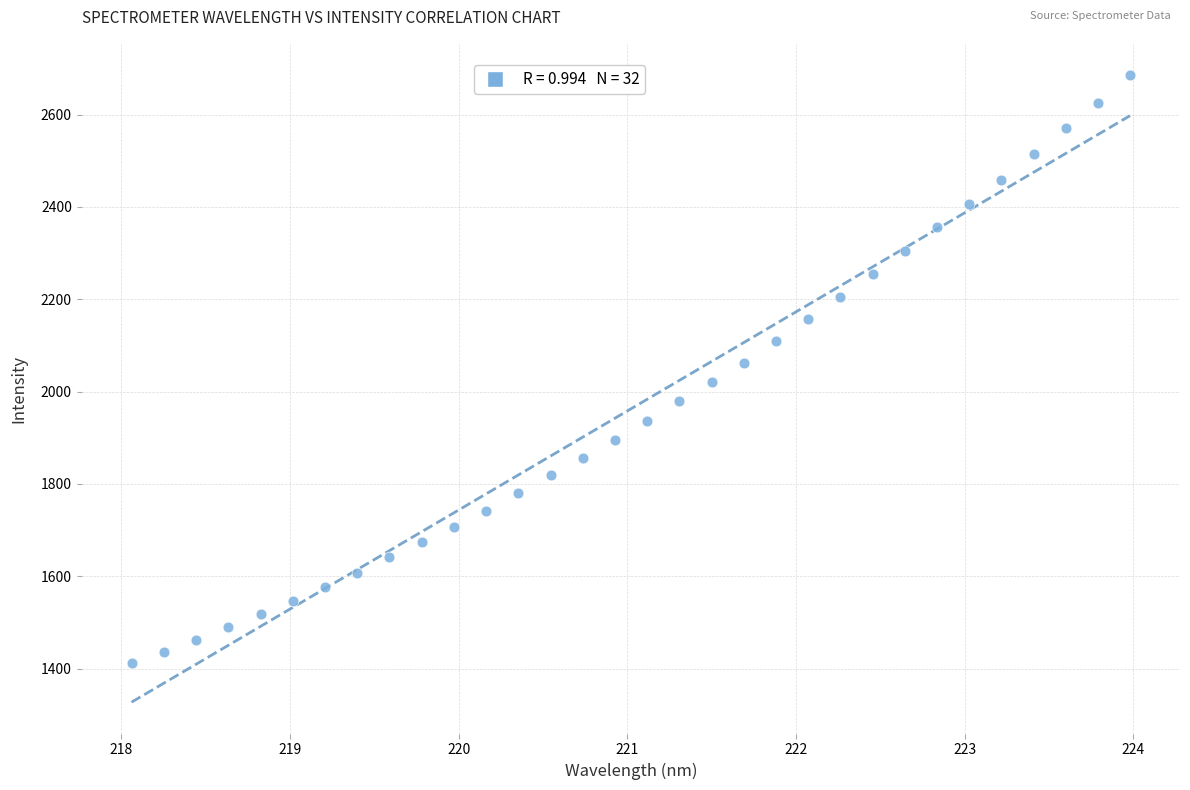

What is the range of Y values (max minus min)?

1274.0